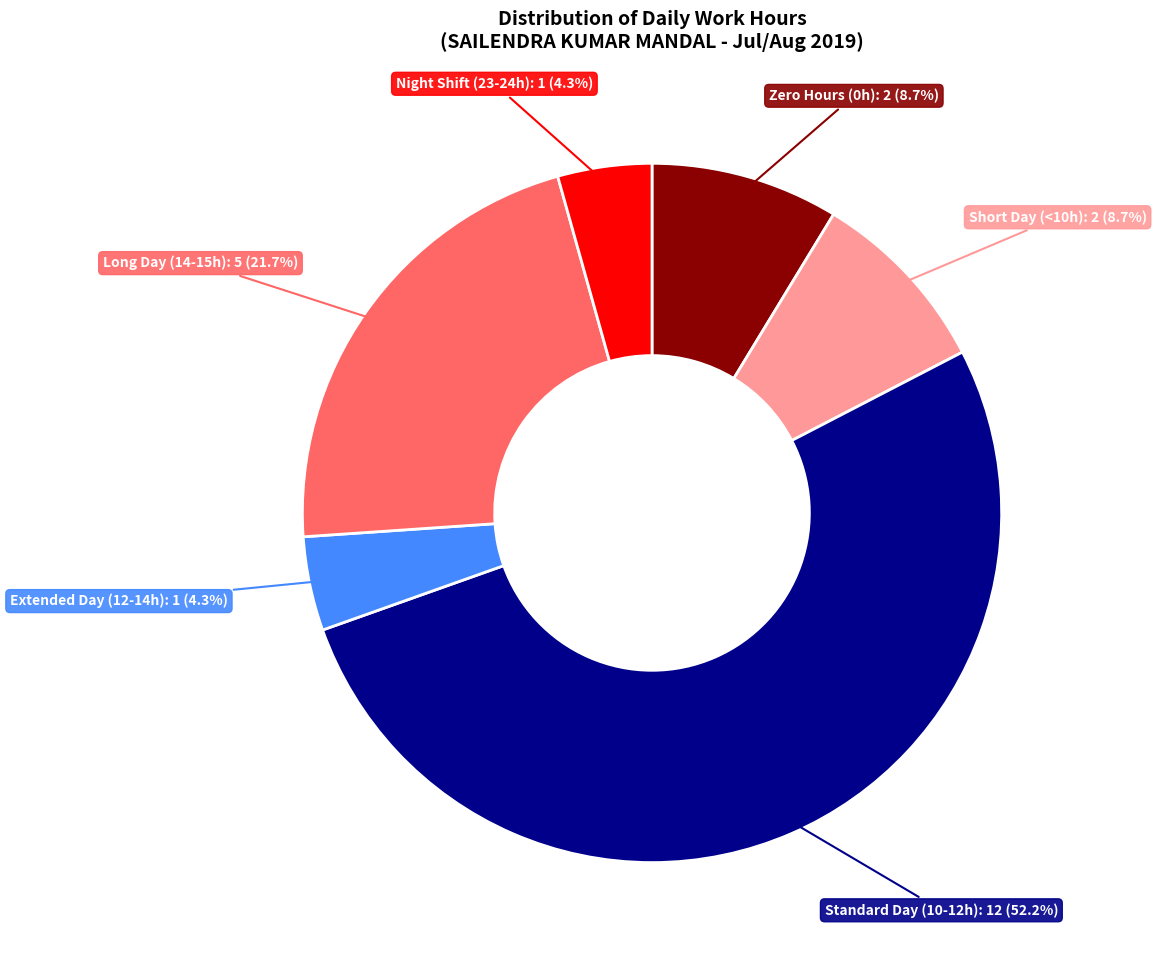

Is there a majority slice in this chart?

Yes